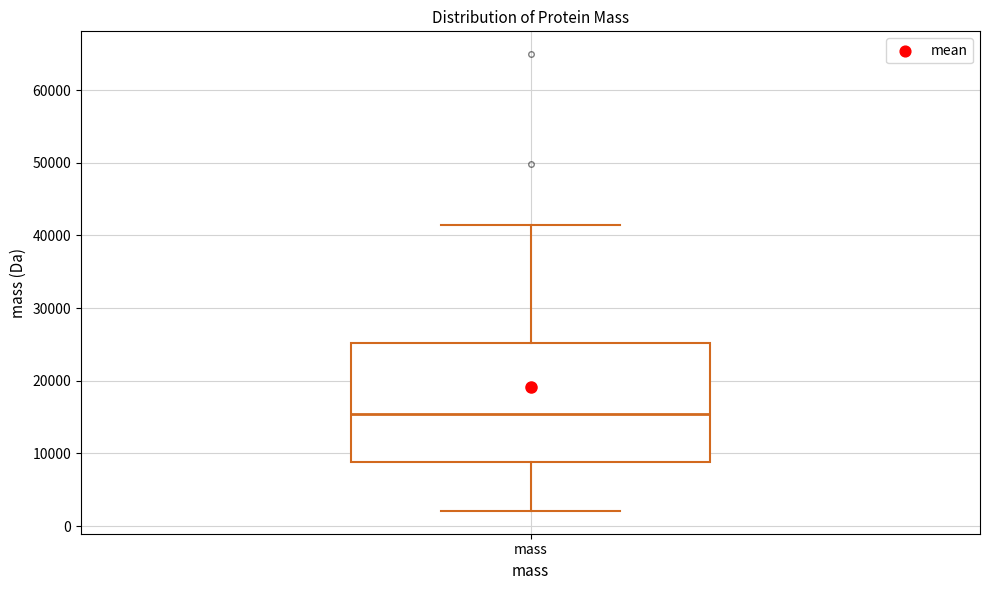

Read this box plot against the y-axis: the position of the median line, the range covered by the box, and the ends of both whiskers. The values are not printed on the chart, so give them approximately, as read against the axis.

median 15000, box 9000 to 25000, whiskers 2000 to 41000